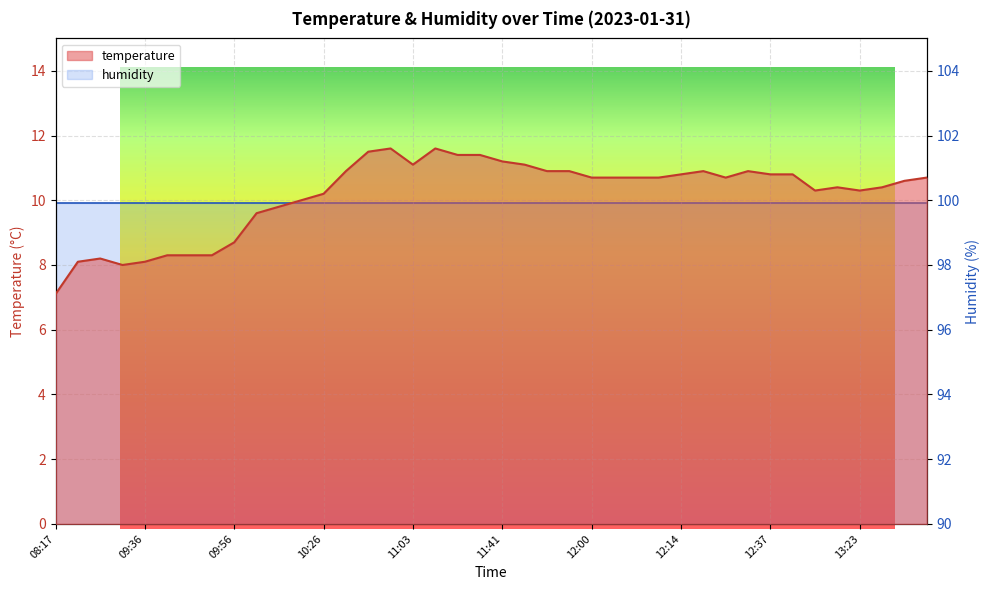

How many data points are above 10?

28